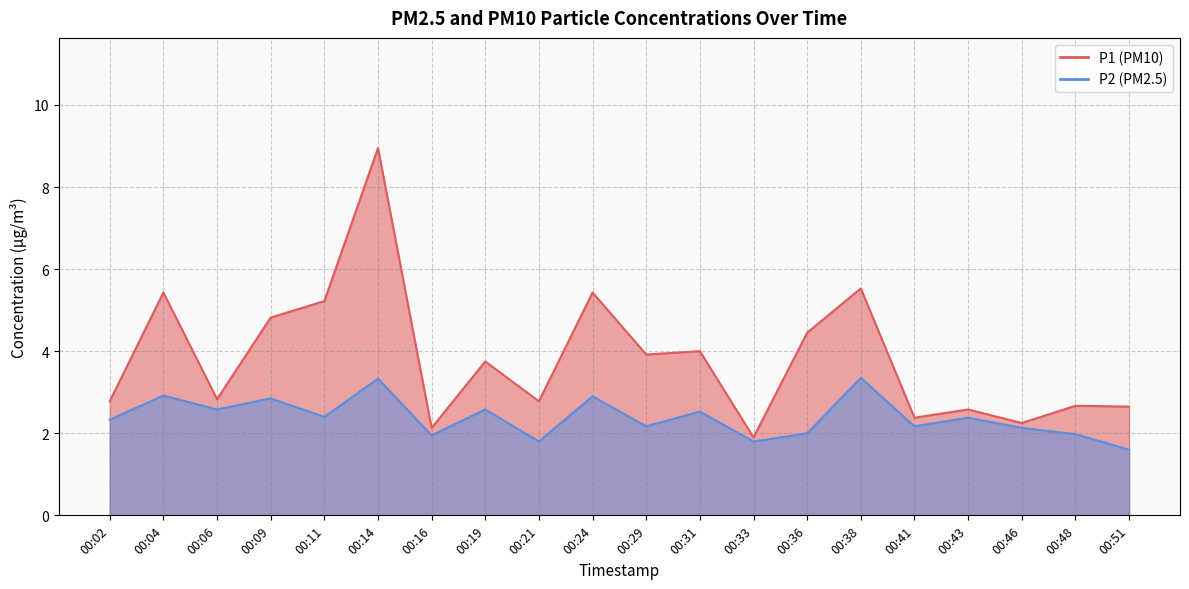

The value of P1 at 00:09 is 2.6. True or false?

False